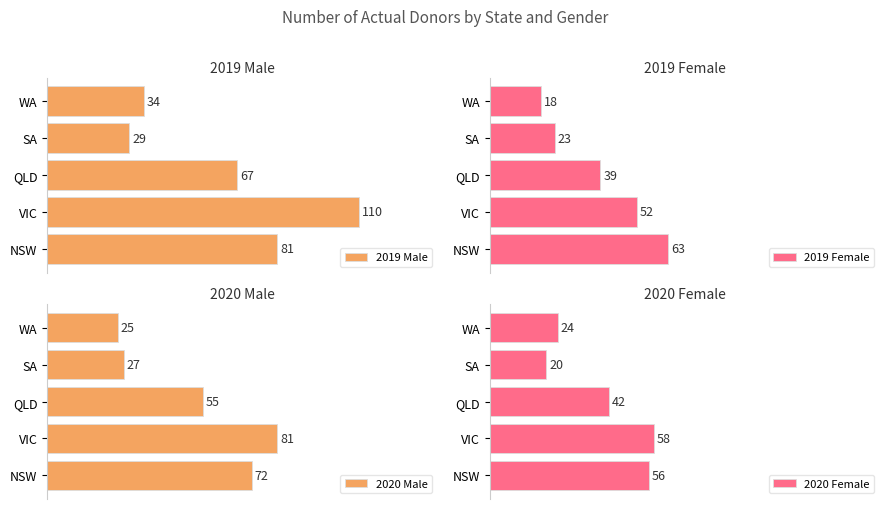

What is the average value of the 2019 Male series?

64